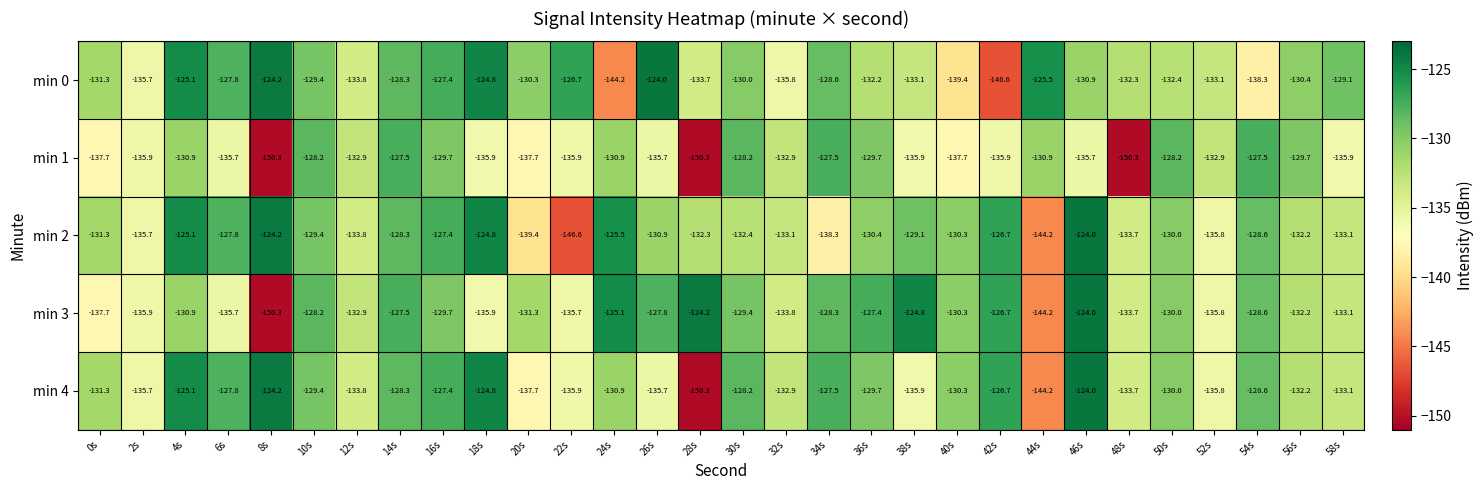

What is the average value of the min 4 series?

-131.7